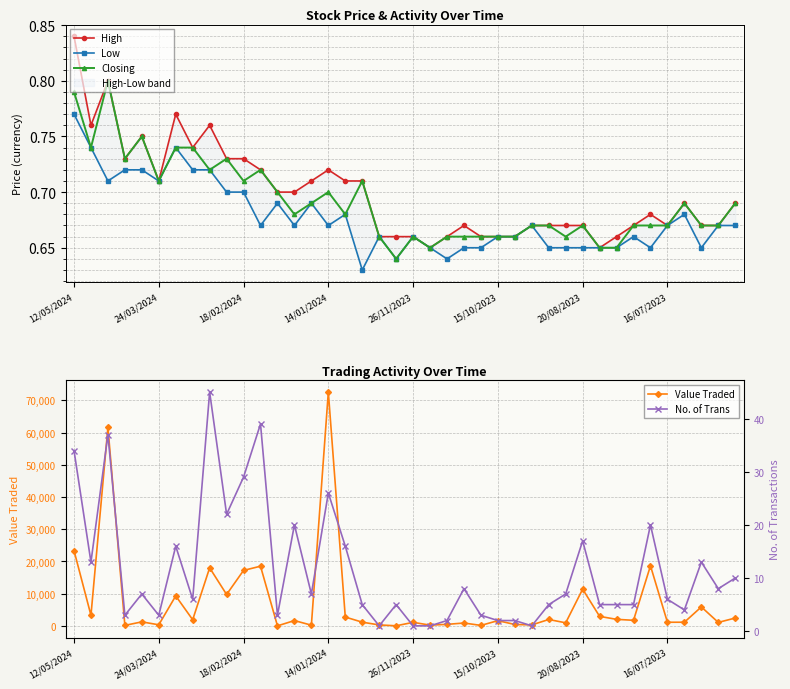

At which label is Value Traded closest to 36286?

12/05/2024